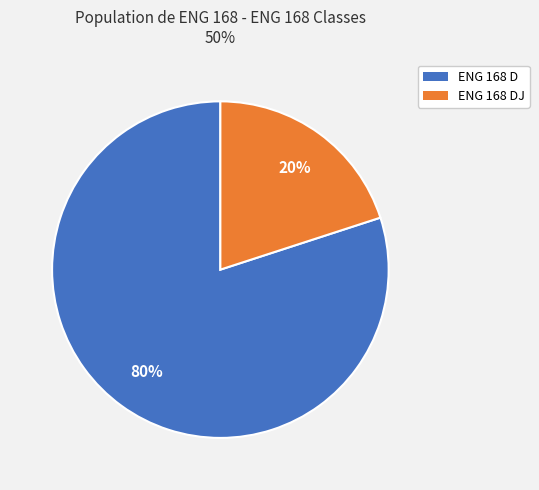

How many slices are in this pie chart?

2